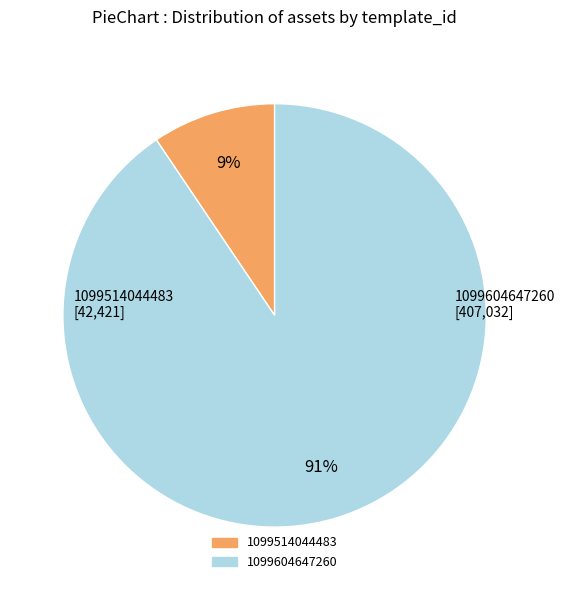

What percentage is the 1099604647260 slice, to the nearest percent?

91%